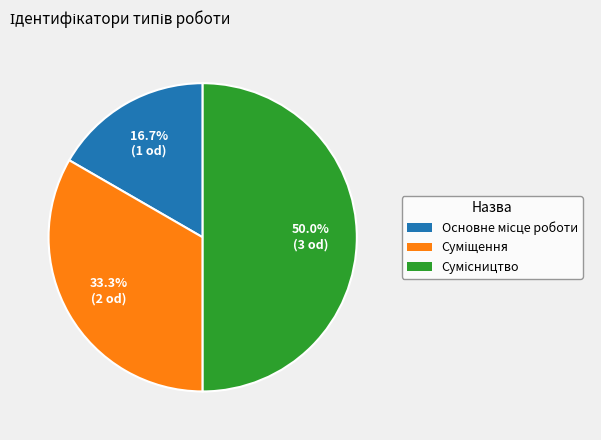

True or false: Суміщення accounts for 19% of the total.

False